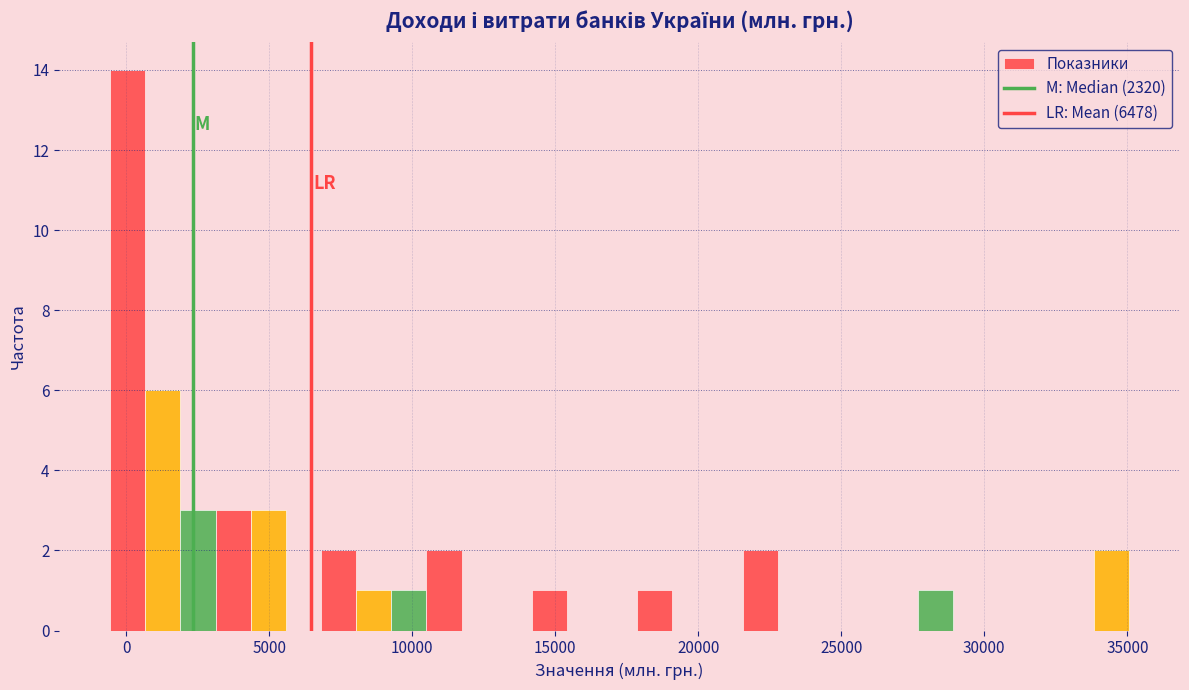

Around what value on the x-axis is the tallest bar? Give the approximate position of its centre, as read against the axis.

0